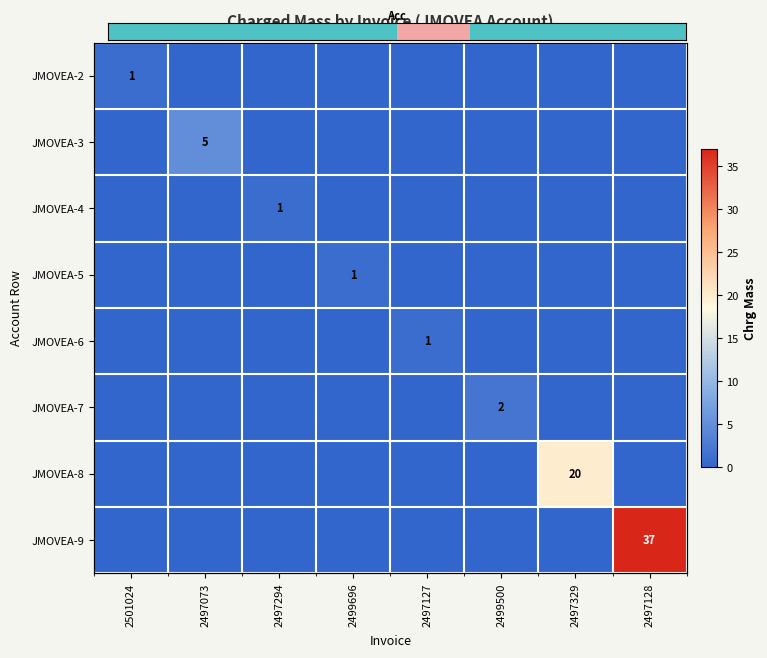

What is the spread (max minus min) of values at 2497294?

1